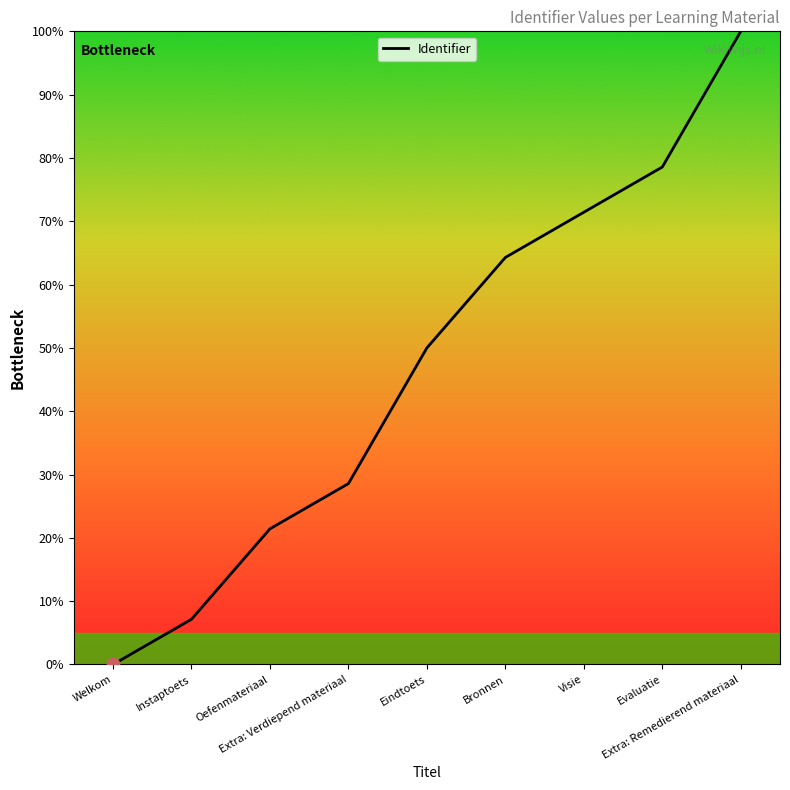

Between Oefenmateriaal and Evaluatie, which is larger?

Evaluatie